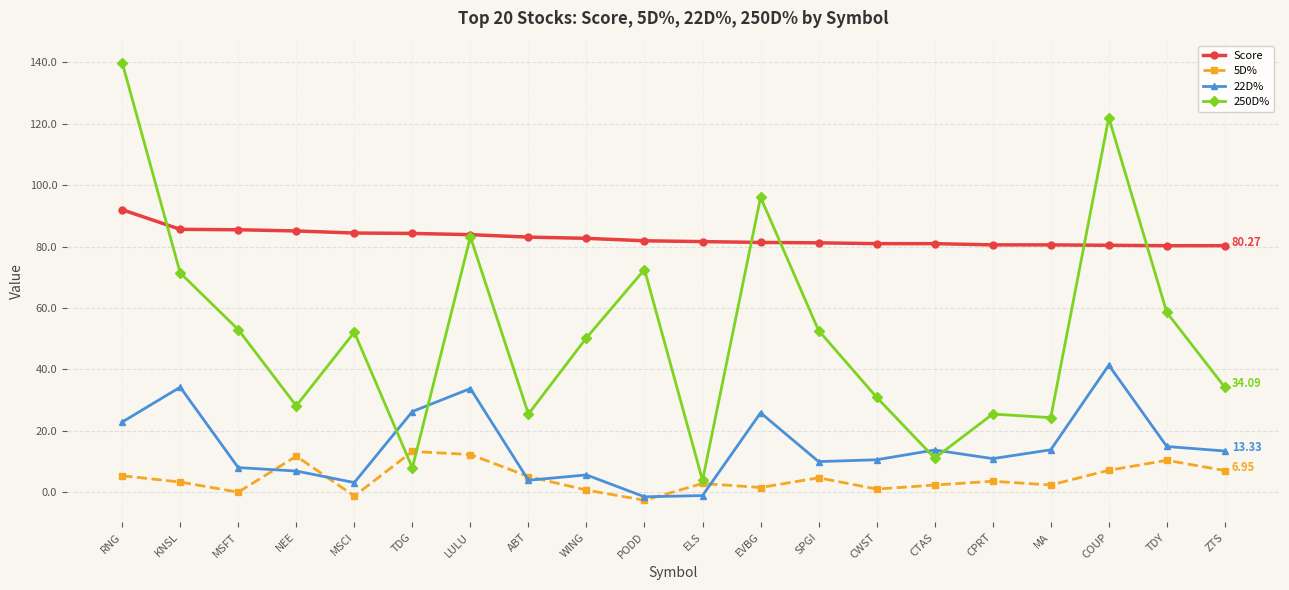

Where do 22D% and 5D% first cross each other?

MSFT and NEE